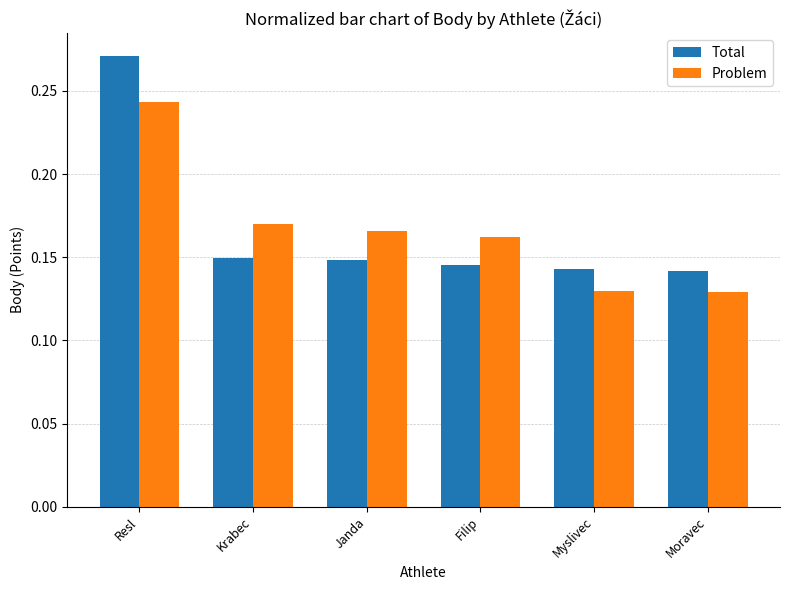

Which series has the largest range (max minus min)?

Total